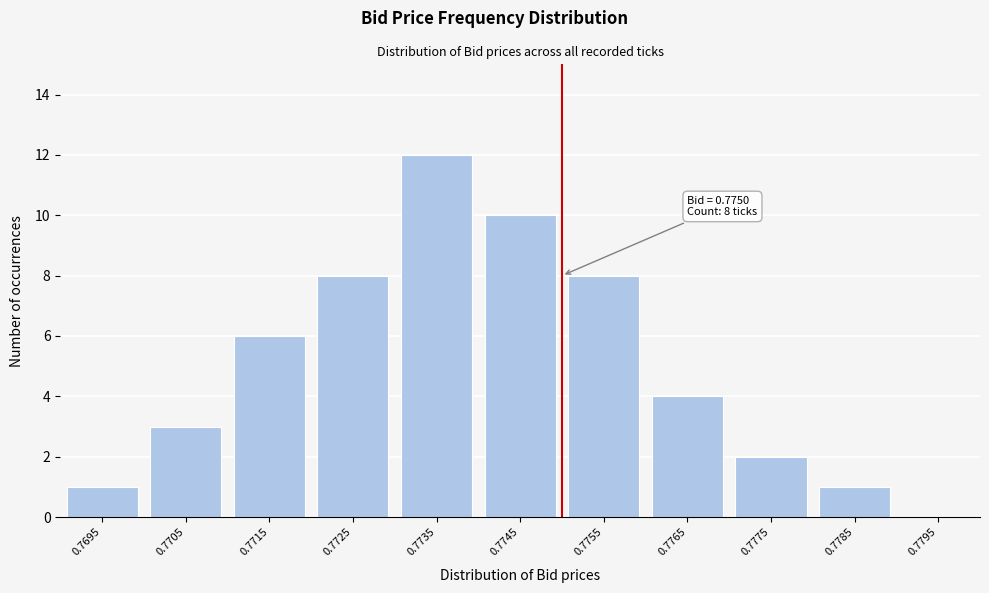

Reading left to right, transcribe all the data shown in this chart.

0.7695=1	0.7705=3	0.7715=6	0.7725=8	0.7735=12	0.7745=10	0.7755=8	0.7765=4	0.7775=2	0.7785=1	0.7795=0